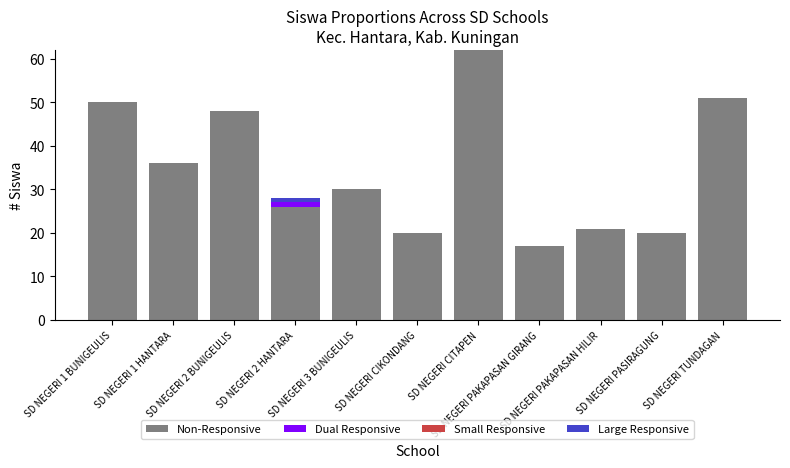

What is the highest value of the Non-Responsive series?

62